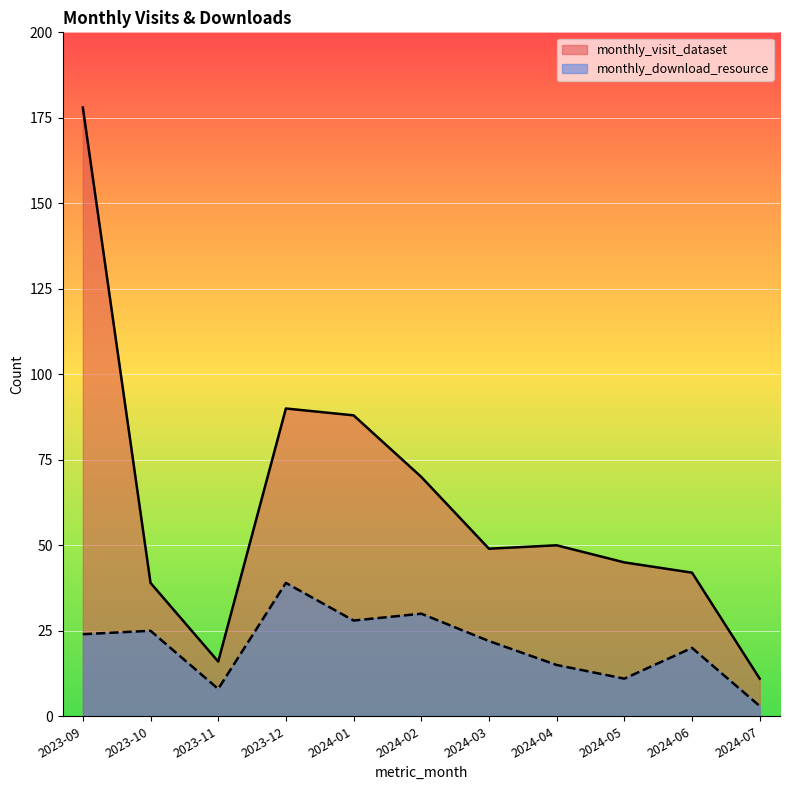

What is the smallest value displayed?

3